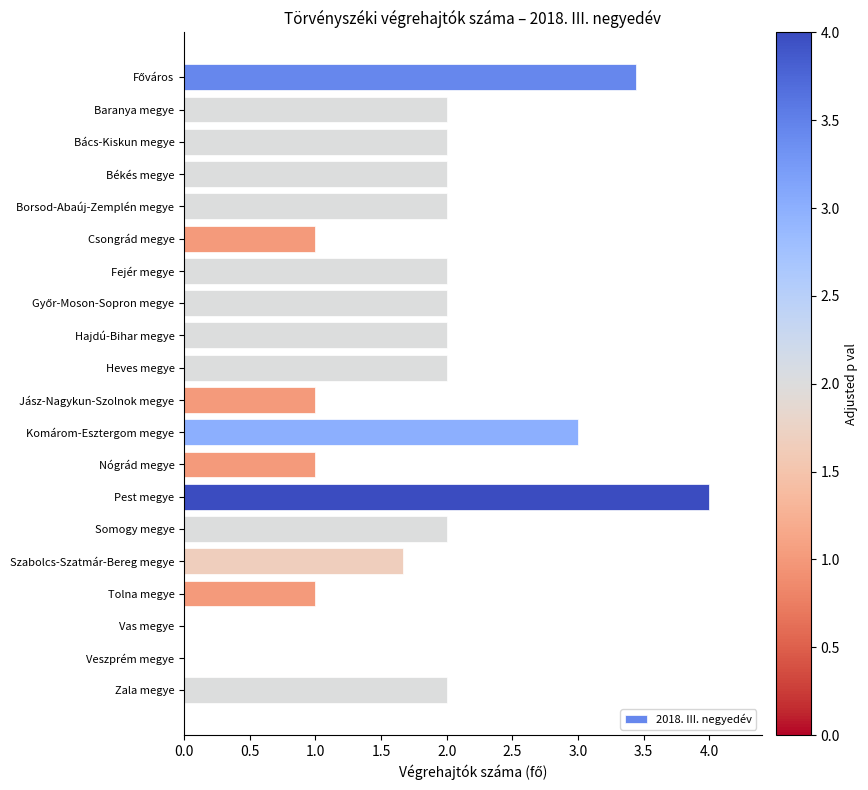

What is the sum of all values?

36.1